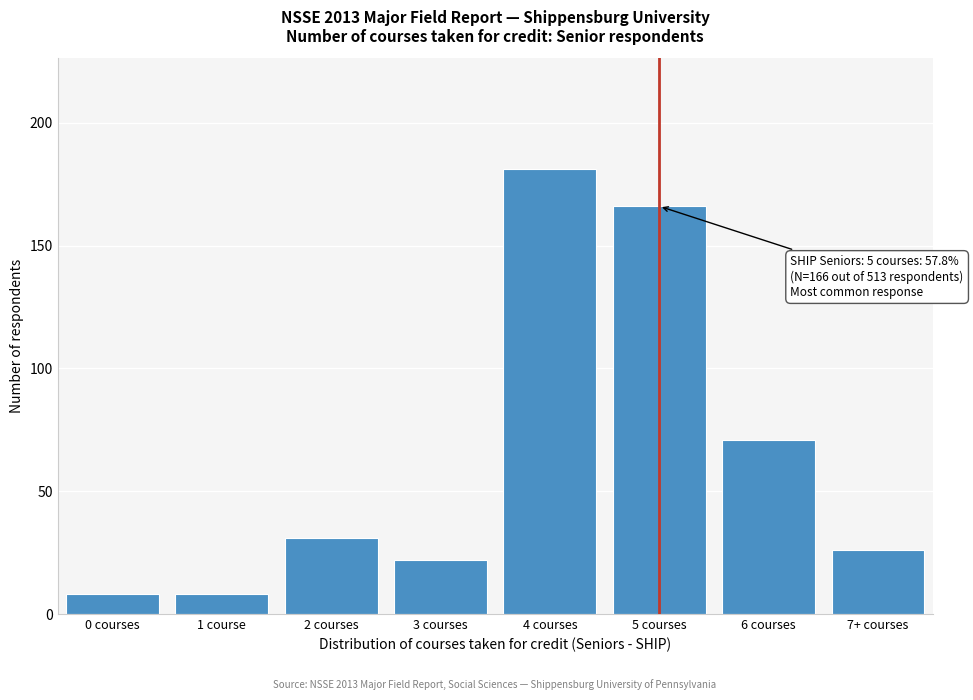

Reading right to left, transcribe all the data shown in this chart.

7+ courses=26	6 courses=71	5 courses=166	4 courses=181	3 courses=22	2 courses=31	1 course=8	0 courses=8